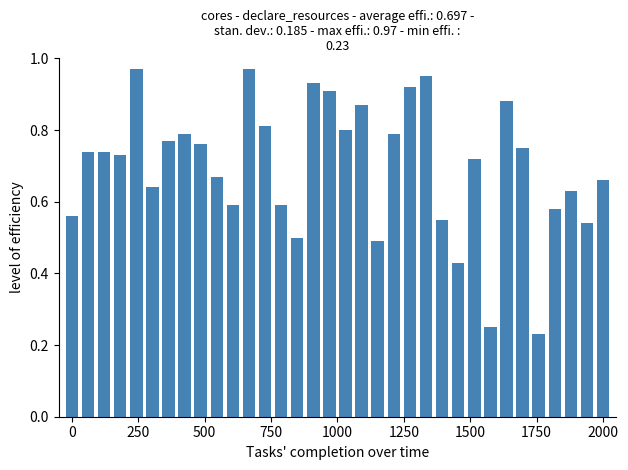

At which label is the value closest to 0?

1750